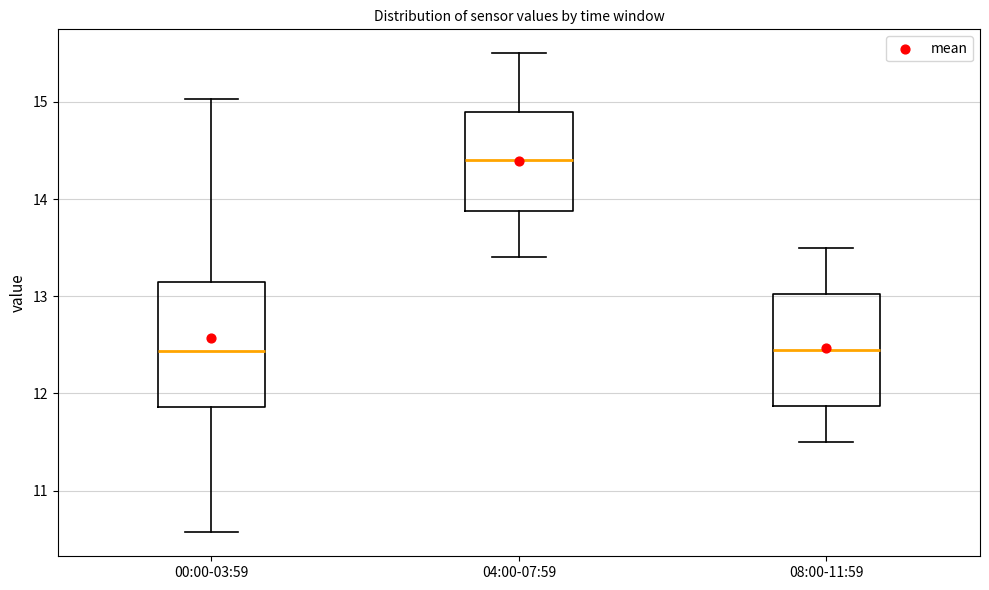

Reading left to right, transcribe this box plot: for each box, give where its median line is, the range the box spans, and where its two whiskers end, as read against the y-axis. The values are not printed on the chart, so give them approximately, as read against the axis.

00:00-03:59: median 12.4, box 11.9 to 13.1, whiskers 10.6 to 15.0
04:00-07:59: median 14.4, box 13.9 to 14.9, whiskers 13.4 to 15.5
08:00-11:59: median 12.5, box 11.9 to 13.0, whiskers 11.5 to 13.5